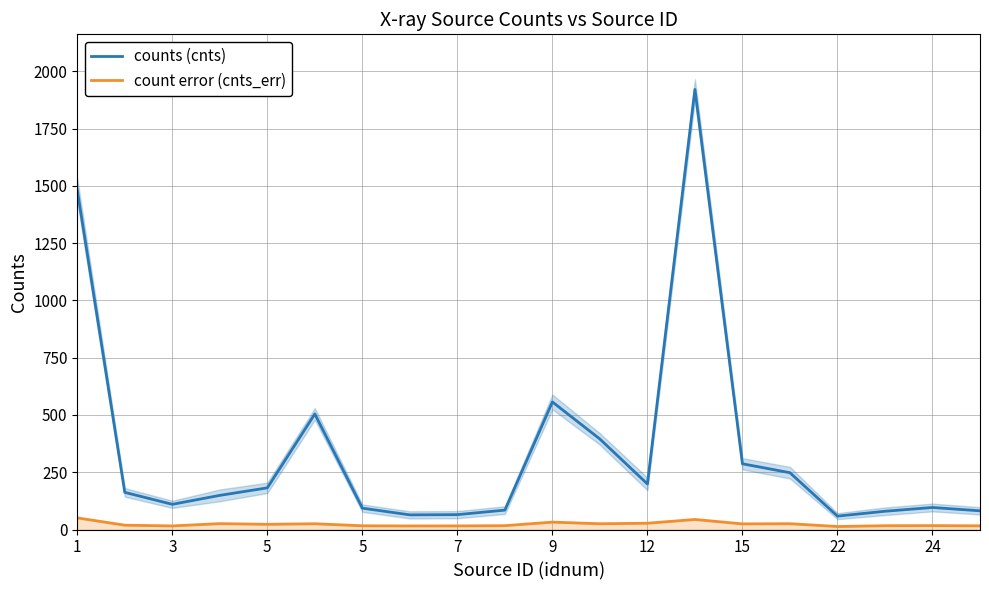

At 1, list the series in order from smallest to largest.

count error (cnts_err), counts (cnts)